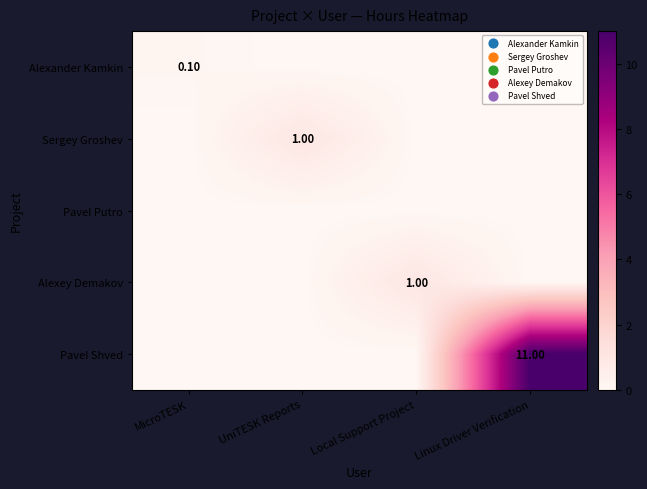

What is the sum of all Sergey Groshev values?

1.0